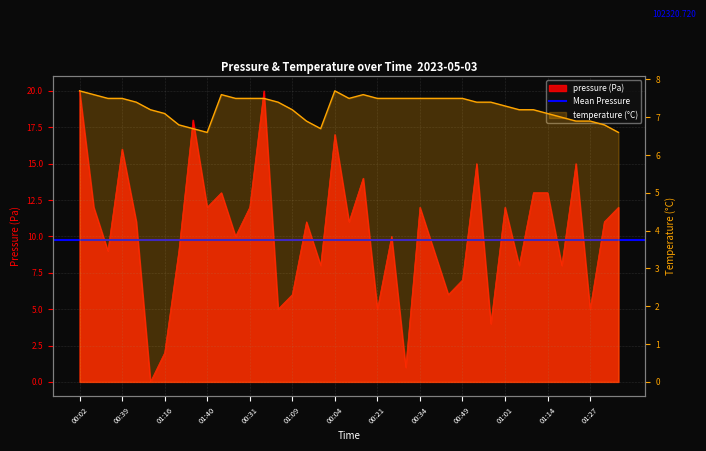

Where is pressure nearest to the value 10?

00:19